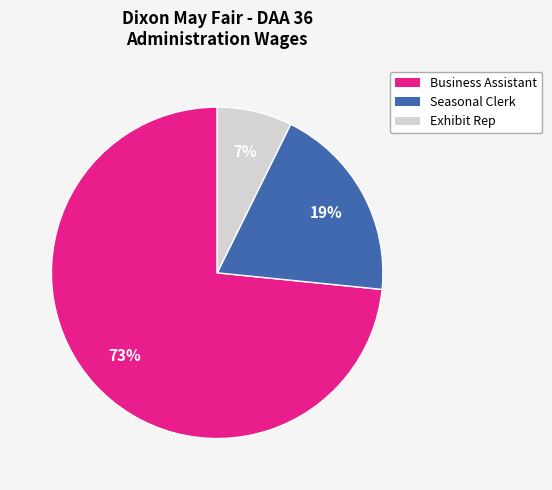

Which slice is the largest?

Business Assistant